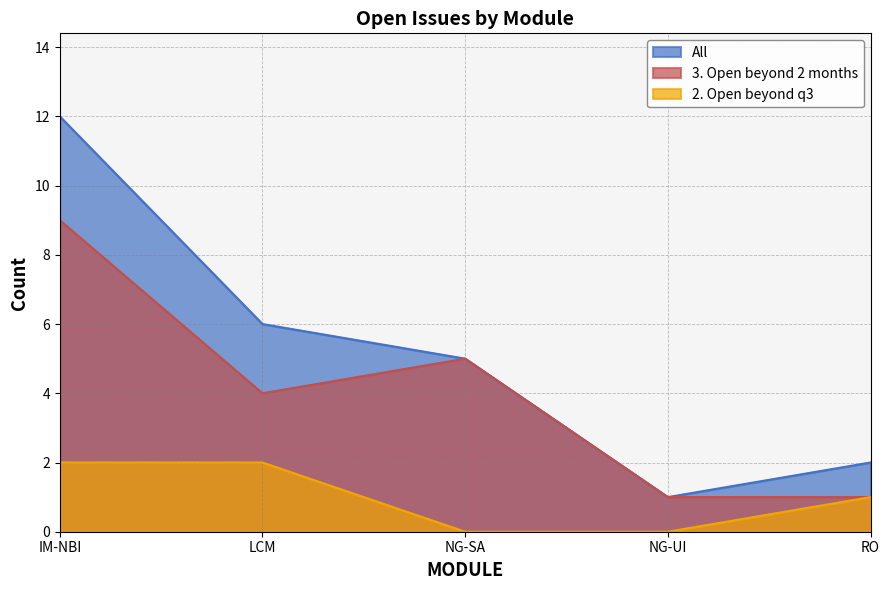

What is the label of the 2nd point from the right?

NG-UI